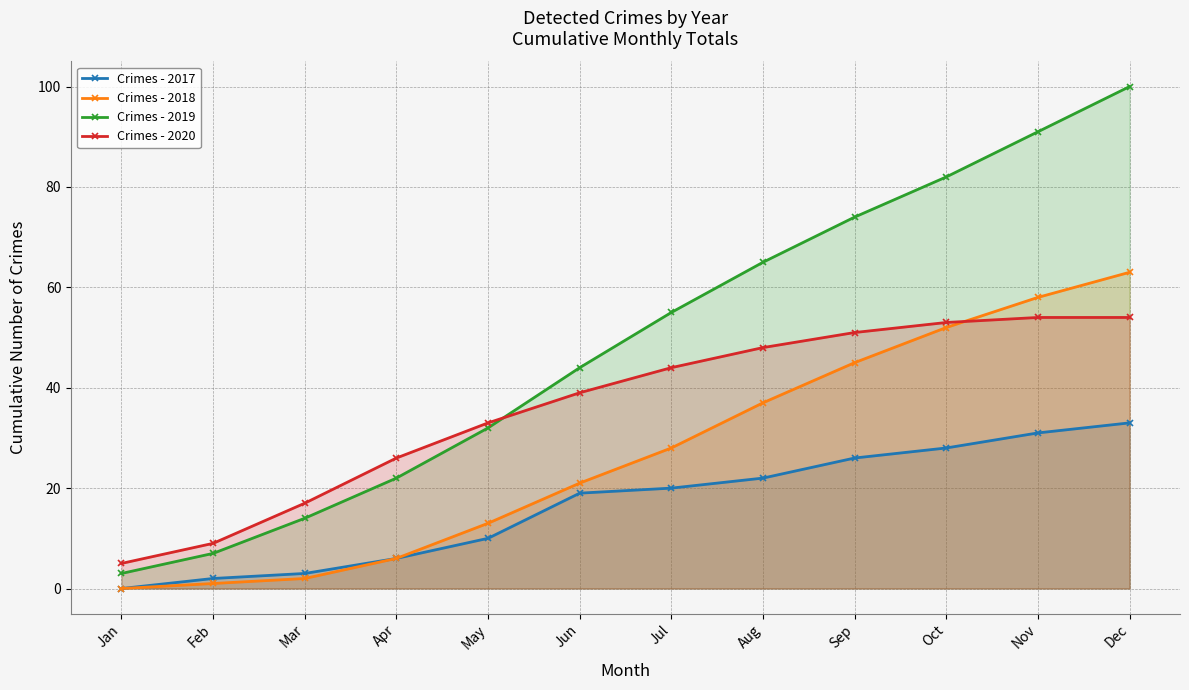

How many lines are shown in the chart?

4